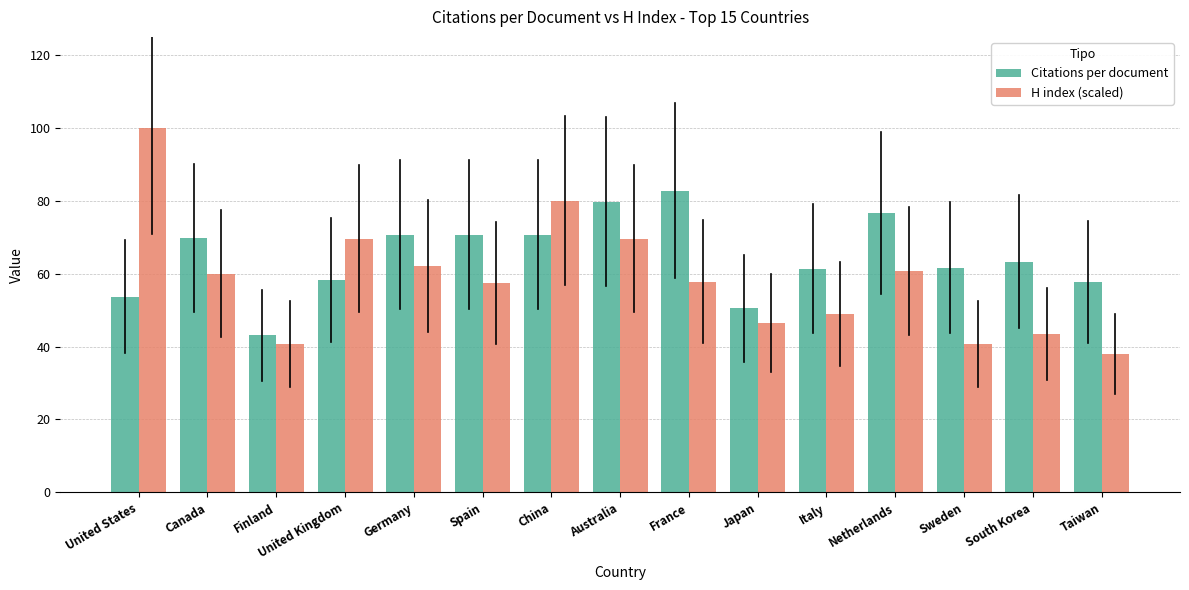

What is the average value of the Citations per document series?

64.7